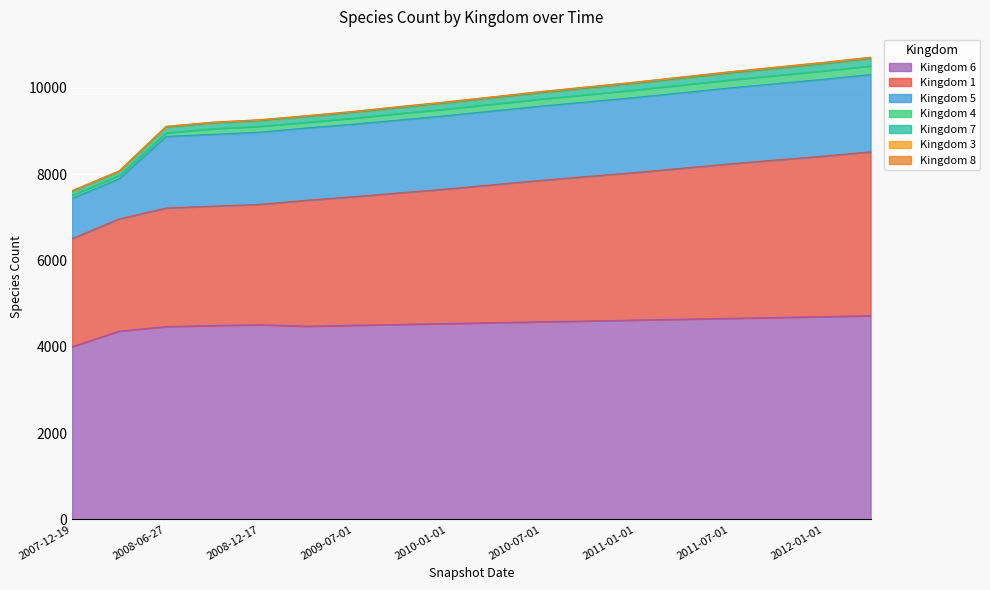

At which category does the chart reach its peak across all series?

2012-04-01